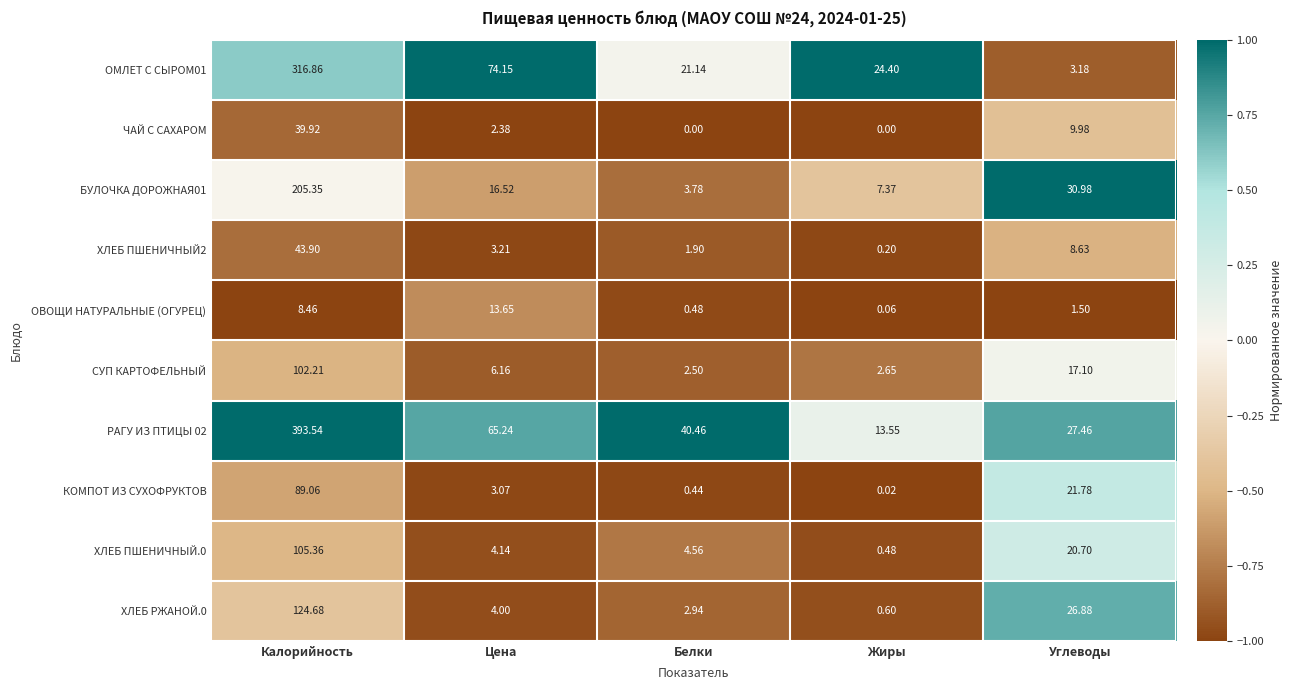

Which series has the largest total across all categories?

РАГУ ИЗ ПТИЦЫ 02